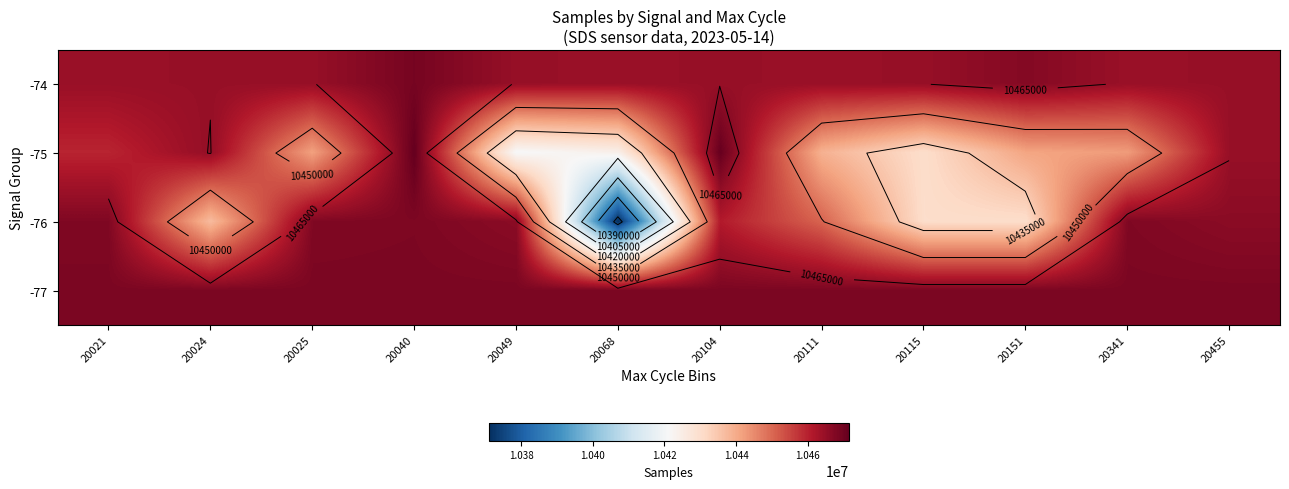

Is the value of -75 at 20104 greater than the value of -76 at 20040?

Yes